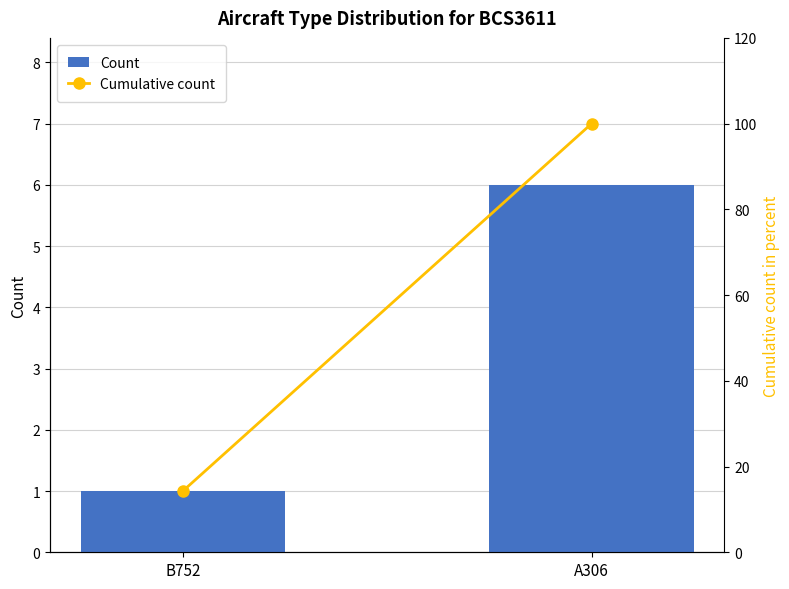

The value of Cumulative count at B752 is 21.2. True or false?

False